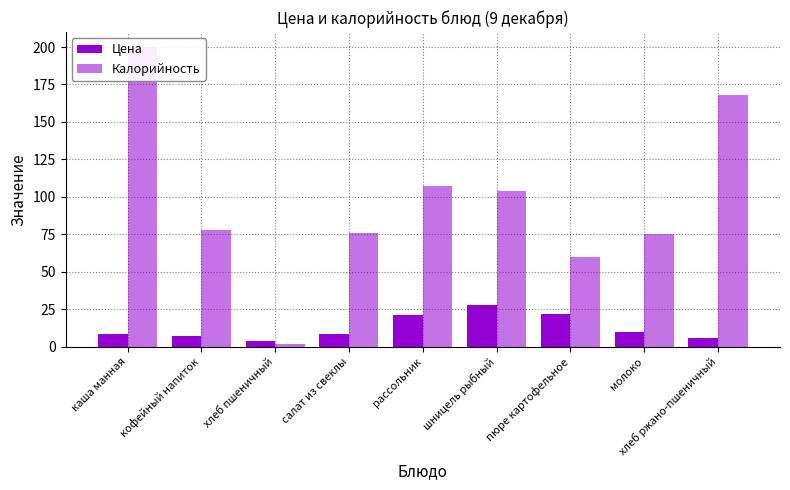

Does the chart contain any negative values?

No